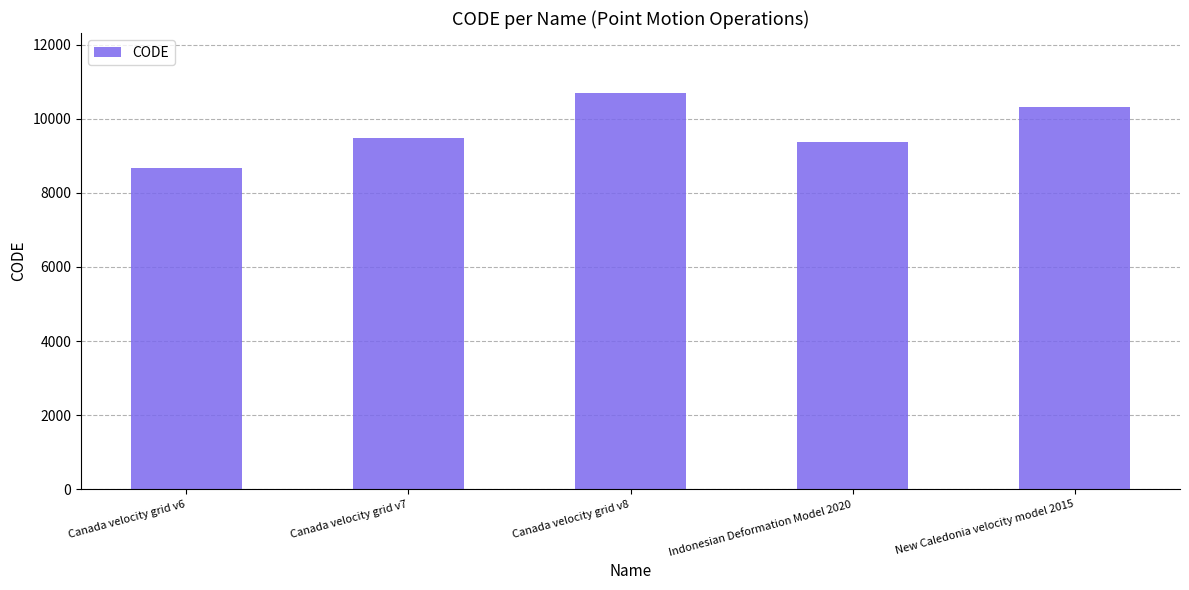

Which has a higher value, New Caledonia velocity model 2015 or Canada velocity grid v8?

Canada velocity grid v8